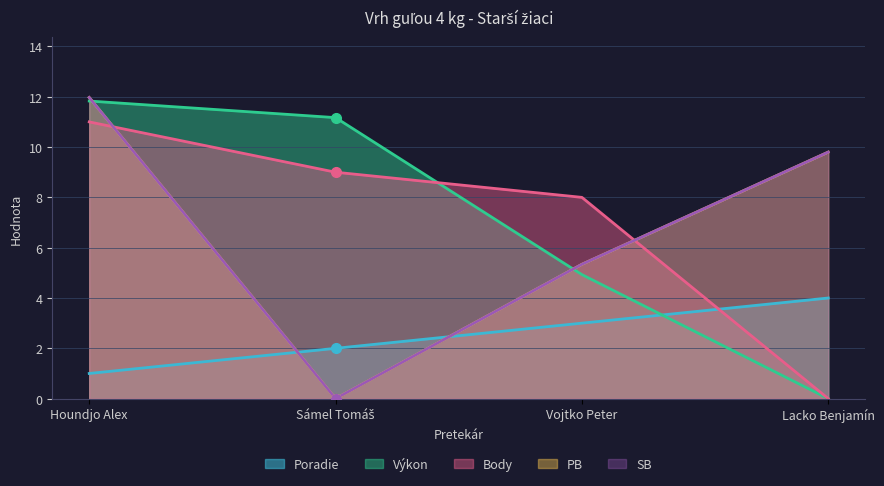

What are all the series names shown in the legend?

Poradie, Výkon, Body, PB, SB